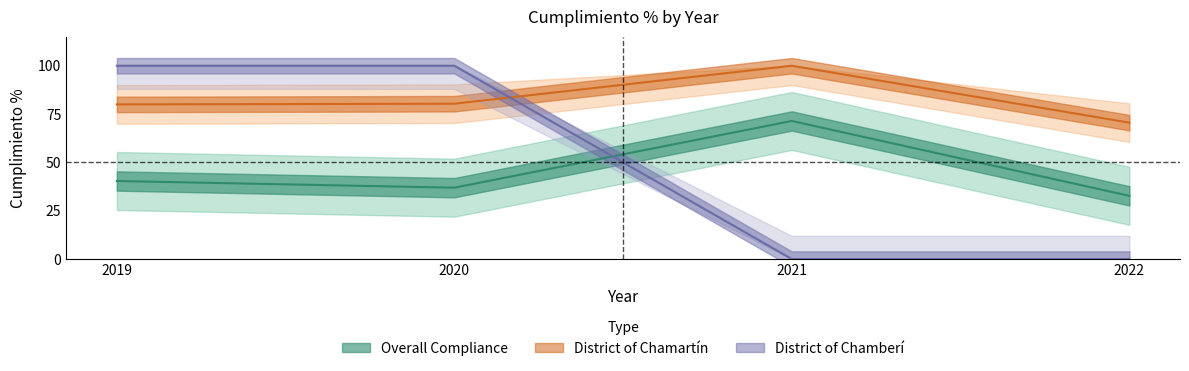

What is the value of the District of Chamartín point at the 2nd from the left?

80.3